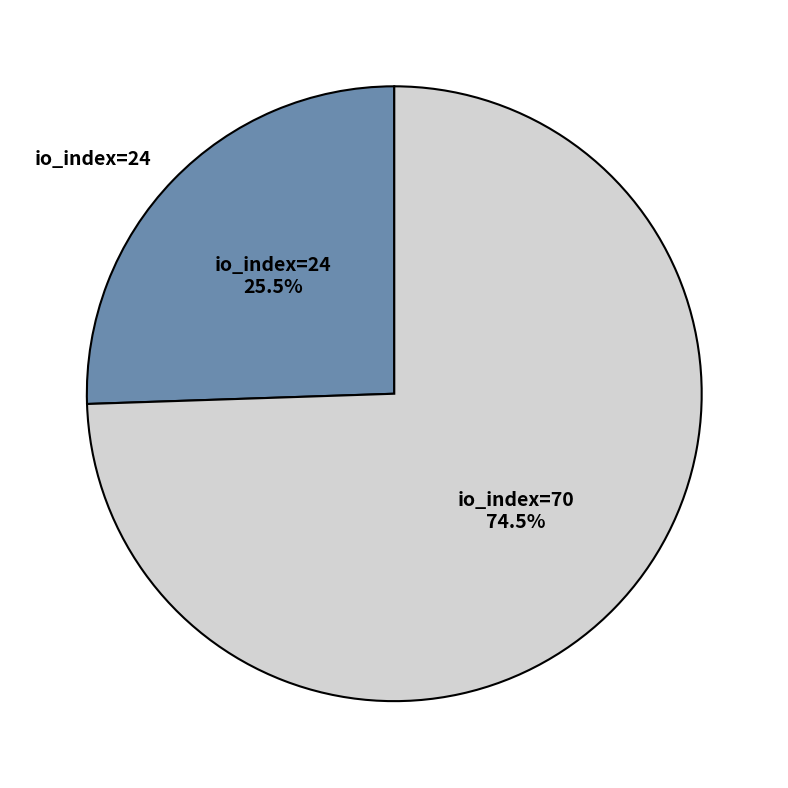

How many segments does this pie chart have?

2